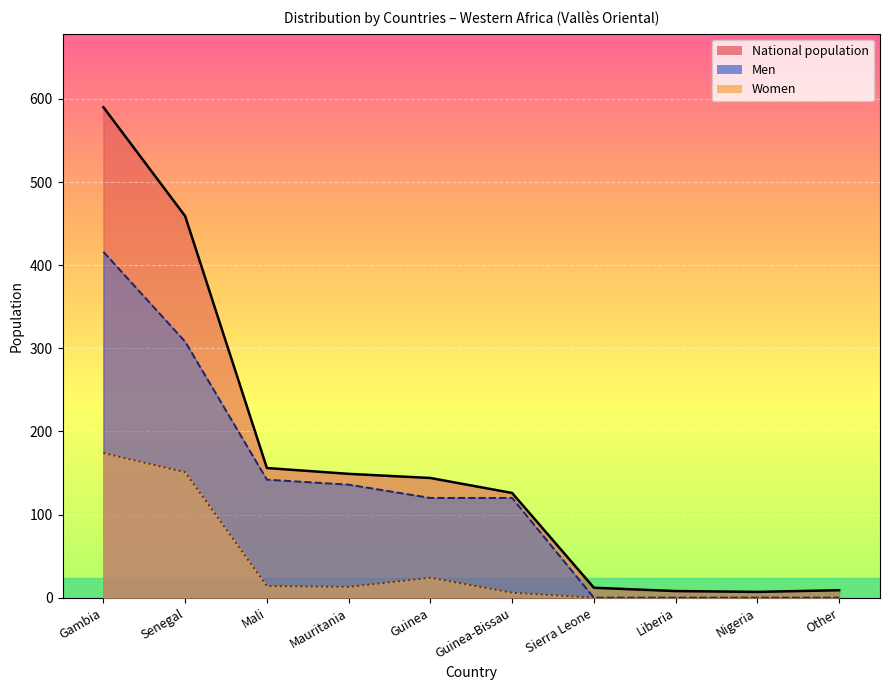

Is the value of Women at Mali greater than the value of National population at Gambia?

No